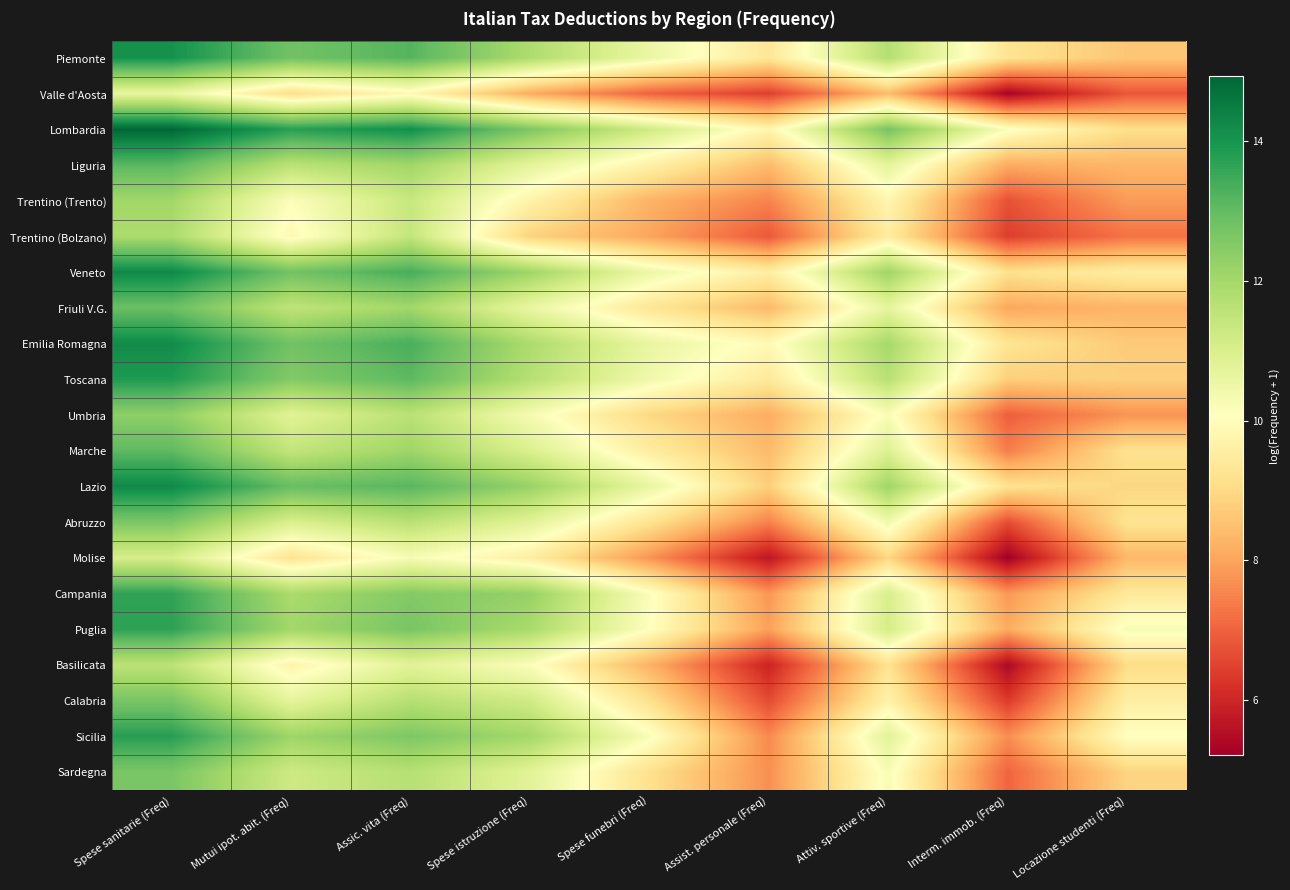

Which has a higher value, Spese istruzione (Freq) or Interm. immob. (Freq)?

Spese istruzione (Freq)